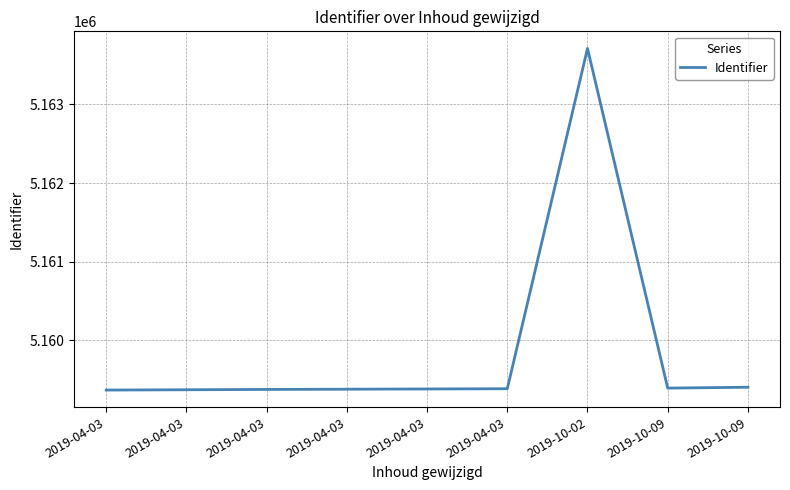

How many lines are shown in the chart?

1